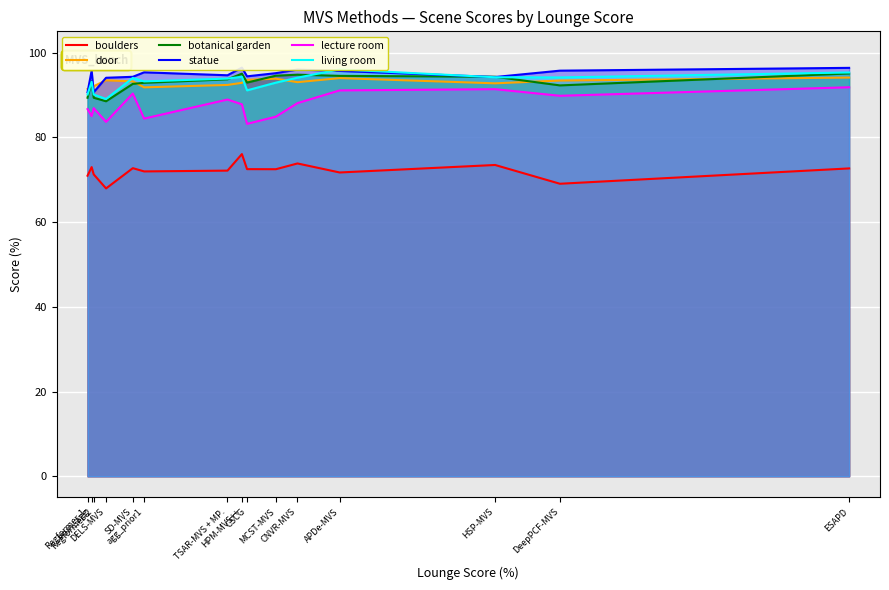

Reading right to left, list all the values displayed in this chart.

boulders: ESAPD=72.7	DeepPCF-MVS=69.0	HSP-MVS=73.5	APDe-MVS=71.7	CNVR-MVS=73.8	MCST-MVS=72.5	CSCG=72.5	HPM-MVS++=76.0	TSAR-MVS + MP.=72.1	agg_prior1=71.9	SD-MVS=72.7	DELS-MVS=67.9	Regformer-2=71.2	train_agg=73.0	Regformer-1=70.9
door: ESAPD=94.1	DeepPCF-MVS=93.4	HSP-MVS=92.7	APDe-MVS=94.0	CNVR-MVS=93.0	MCST-MVS=93.8	CSCG=93.6	HPM-MVS++=92.8	TSAR-MVS + MP.=92.3	agg_prior1=91.8	SD-MVS=93.2	DELS-MVS=93.4	Regformer-2=92.0	train_agg=91.9	Regformer-1=91.4
botanical garden: ESAPD=95.1	DeepPCF-MVS=92.2	HSP-MVS=94.3	APDe-MVS=94.5	CNVR-MVS=94.8	MCST-MVS=94.5	CSCG=92.9	HPM-MVS++=95.0	TSAR-MVS + MP.=93.7	agg_prior1=92.8	SD-MVS=92.6	DELS-MVS=88.5	Regformer-2=89.3	train_agg=93.3	Regformer-1=89.3
statue: ESAPD=96.4	DeepPCF-MVS=95.7	HSP-MVS=94.2	APDe-MVS=95.7	CNVR-MVS=96.0	MCST-MVS=95.1	CSCG=94.4	HPM-MVS++=96.4	TSAR-MVS + MP.=94.6	agg_prior1=95.3	SD-MVS=94.3	DELS-MVS=94.0	Regformer-2=90.6	train_agg=95.7	Regformer-1=90.6
lecture room: ESAPD=91.8	DeepPCF-MVS=89.8	HSP-MVS=91.3	APDe-MVS=91.1	CNVR-MVS=88.1	MCST-MVS=84.9	CSCG=83.2	HPM-MVS++=87.8	TSAR-MVS + MP.=88.9	agg_prior1=84.4	SD-MVS=90.3	DELS-MVS=83.6	Regformer-2=86.9	train_agg=85.0	Regformer-1=86.7
living room: ESAPD=95.3	DeepPCF-MVS=94.1	HSP-MVS=94.2	APDe-MVS=96.0	CNVR-MVS=94.1	MCST-MVS=92.9	CSCG=91.1	HPM-MVS++=94.3	TSAR-MVS + MP.=93.8	agg_prior1=93.2	SD-MVS=94.0	DELS-MVS=89.0	Regformer-2=90.1	train_agg=93.1	Regformer-1=90.1